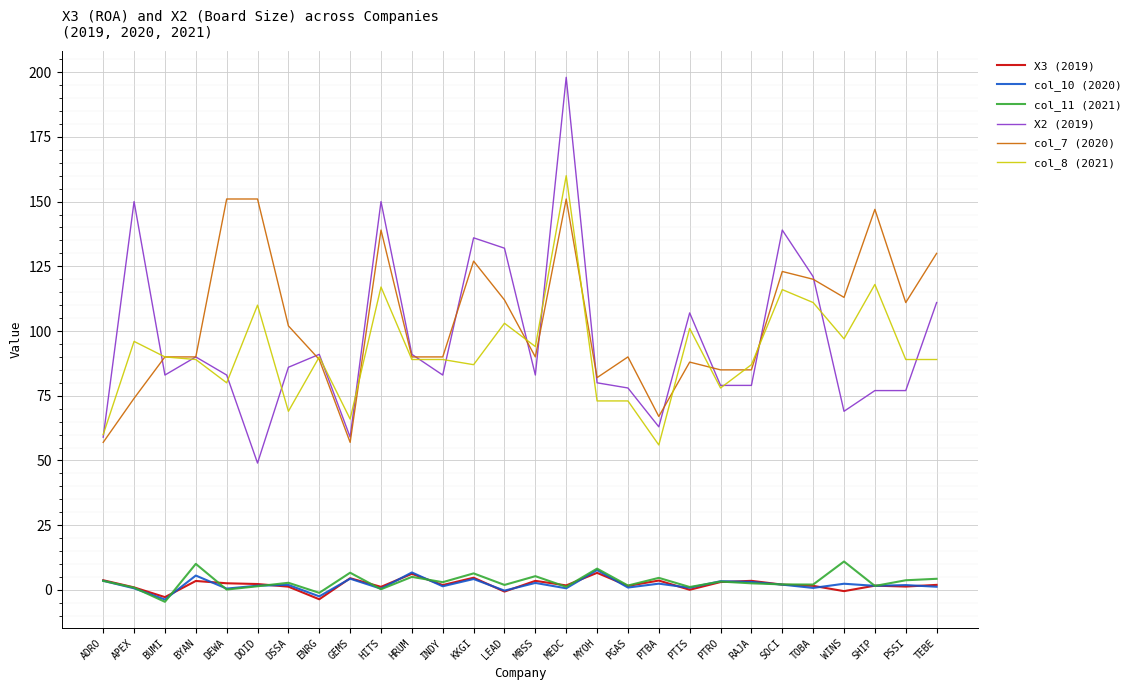

What is the highest value of the col_10 (2020) series?

7.7